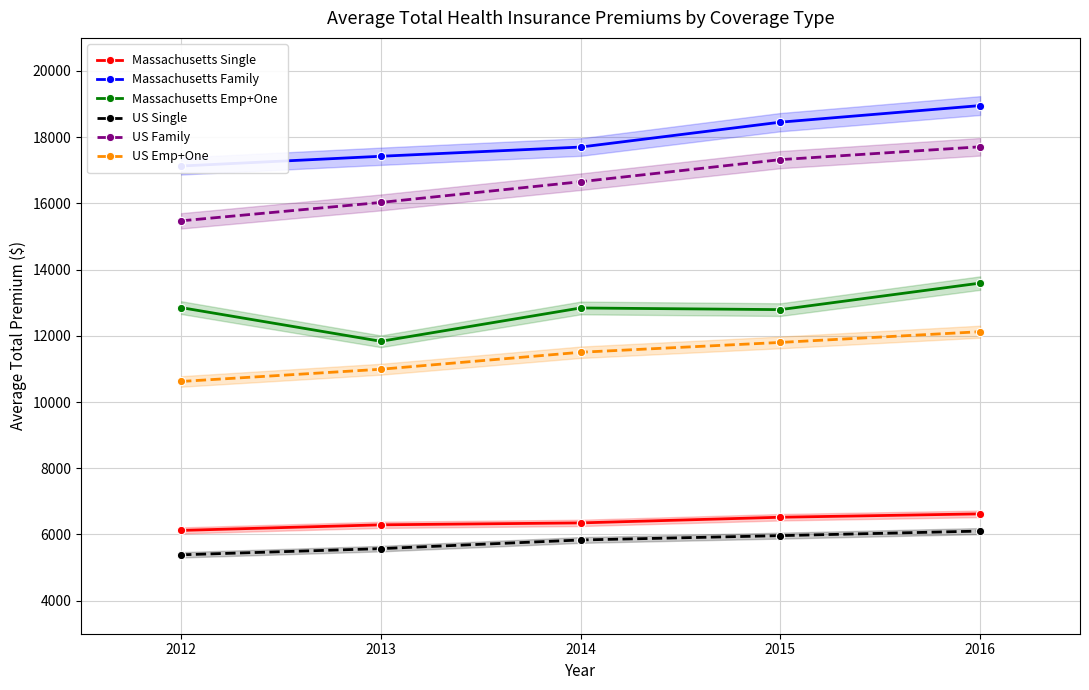

The value of Massachusetts Emp+One at 2016 is 13592. True or false?

True